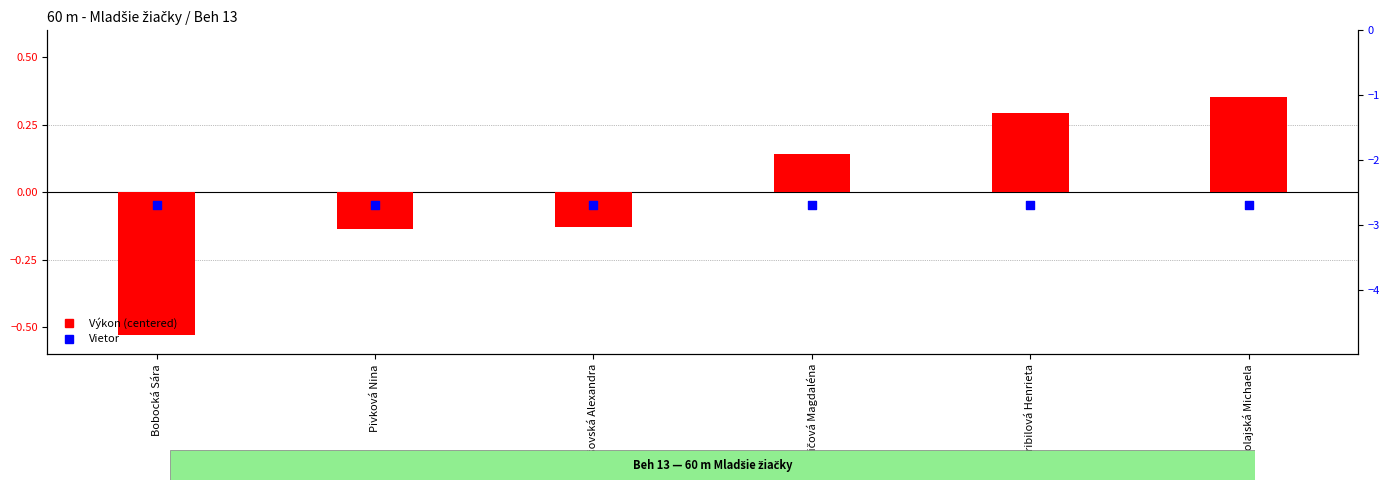

Which series has the largest Y range (max minus min)?

Výkon (centered)